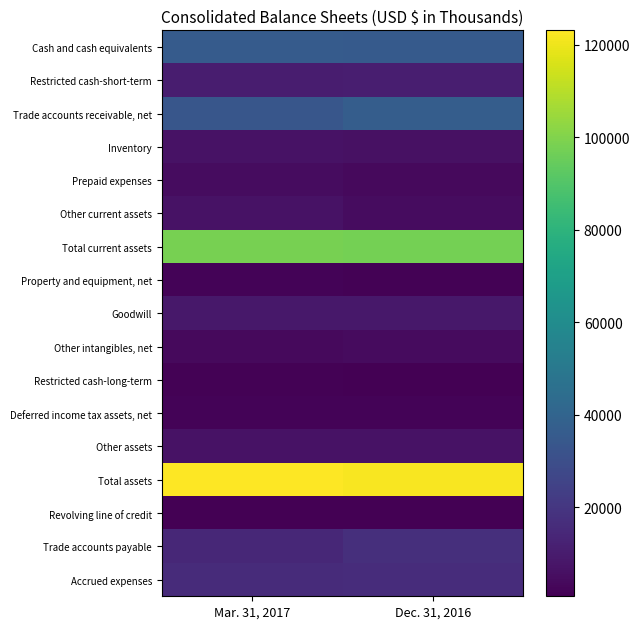

What is the maximum value shown in the chart?

123165